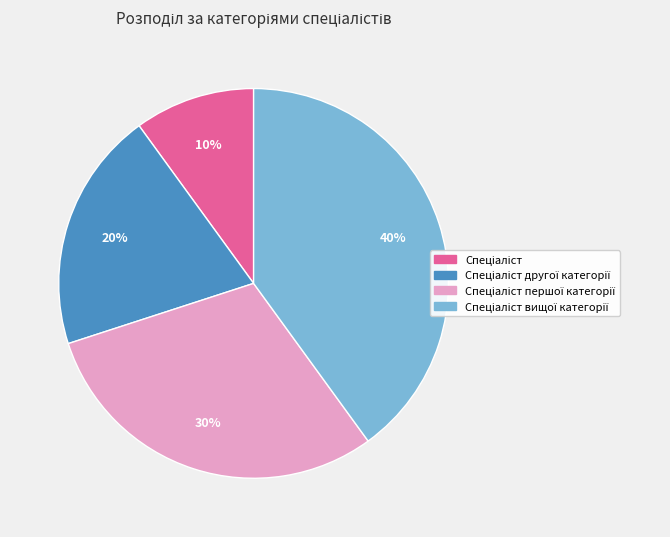

Is there any slice that represents more than half of the pie?

No